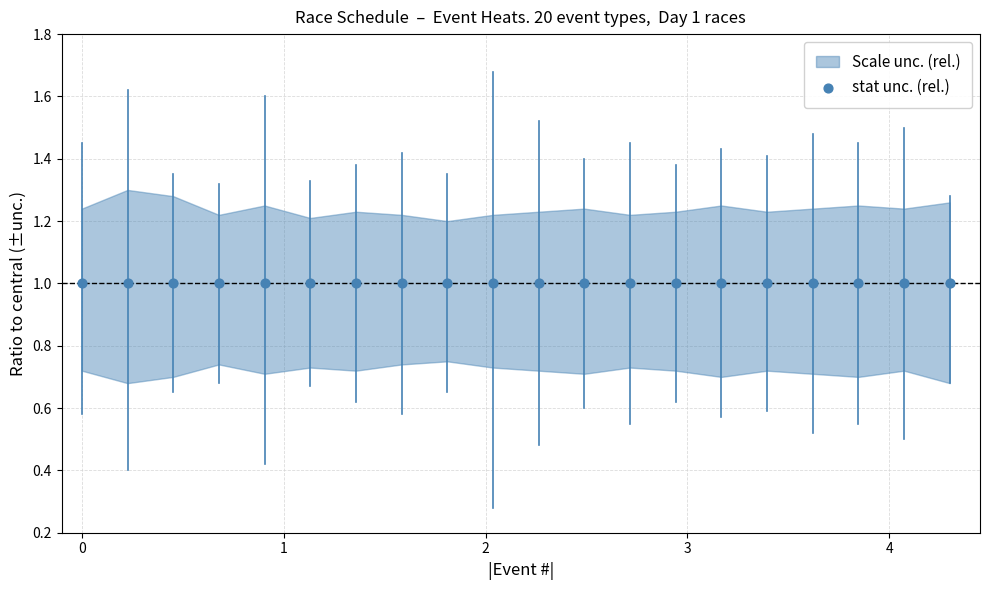

Which series has the largest total across all categories?

stat_upper